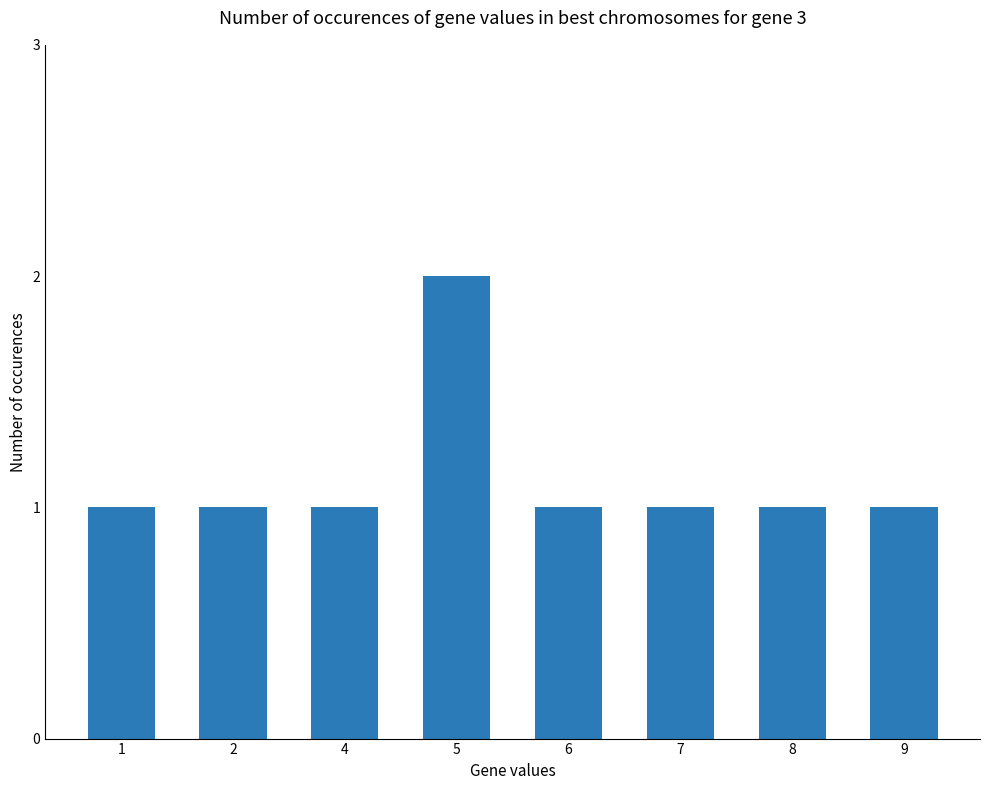

Reading right to left, what are all the values shown in this chart?

9=1	8=1	7=1	6=1	5=2	4=1	2=1	1=1